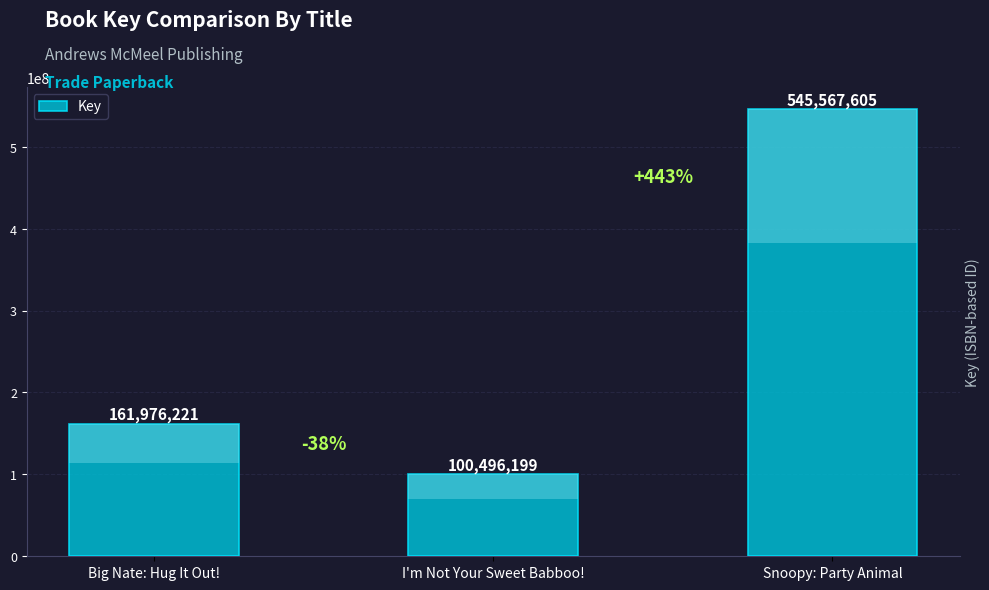

What is the change in value from Big Nate: Hug It Out! to Snoopy: Party Animal?

+383591384